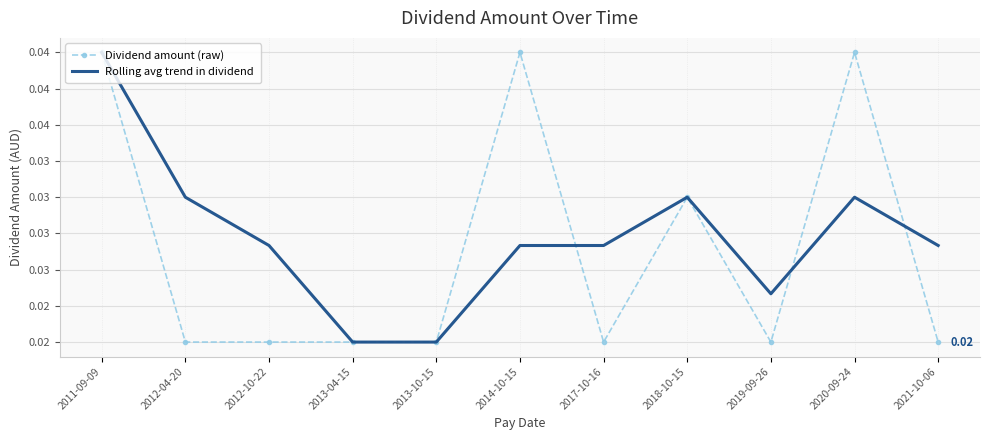

The value of Dividend amount (raw) at 2012-10-22 is 0.0. True or false?

False